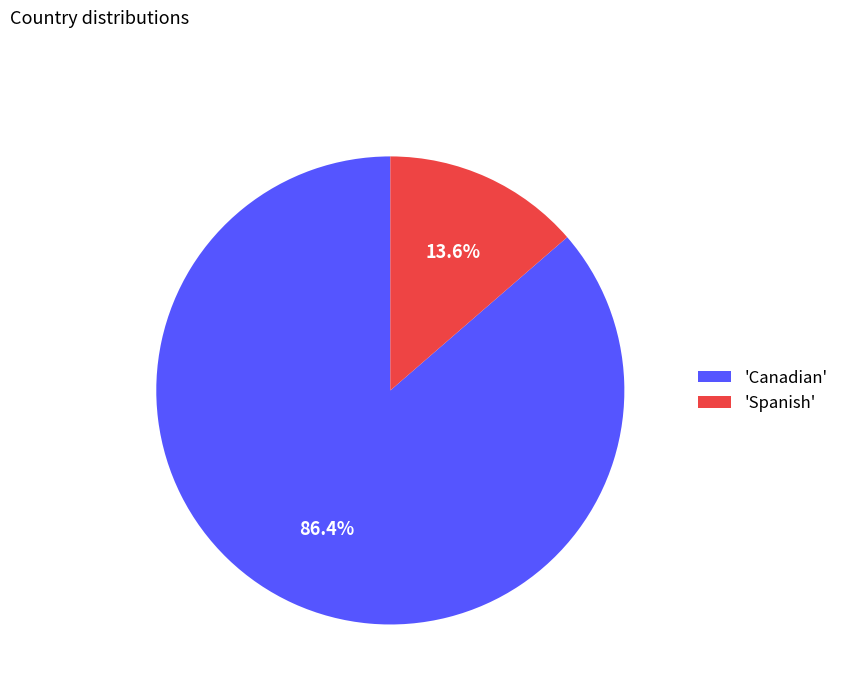

What is the majority slice?

'Canadian'